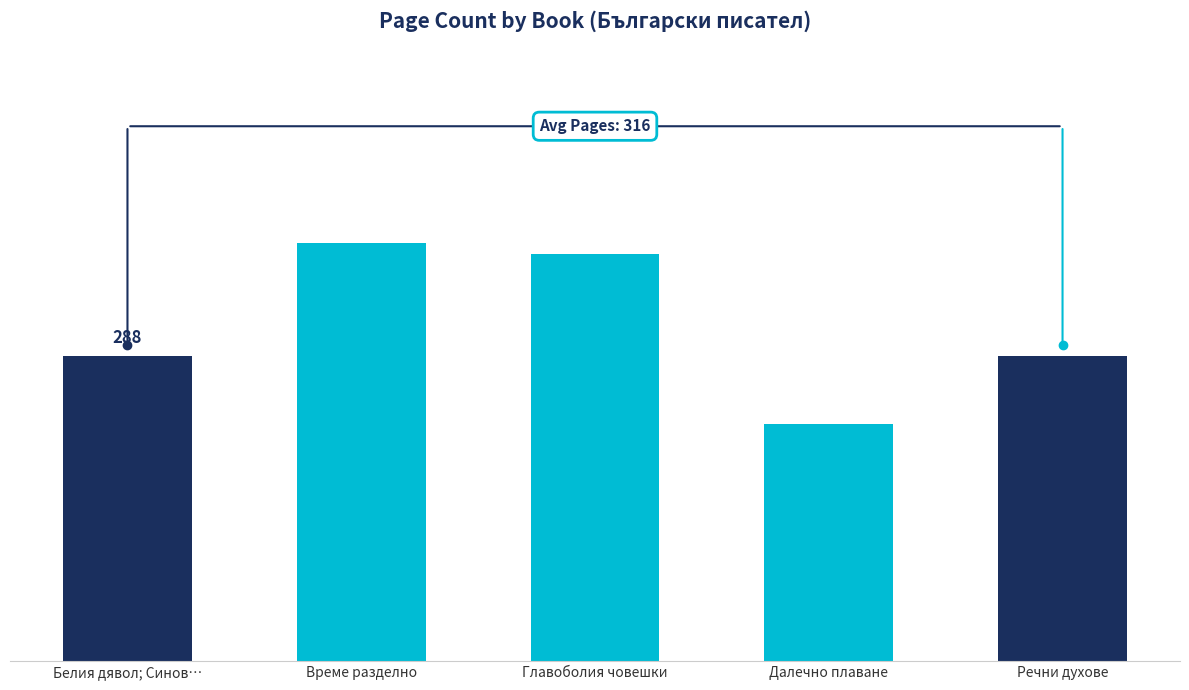

Are the bars horizontal?

No